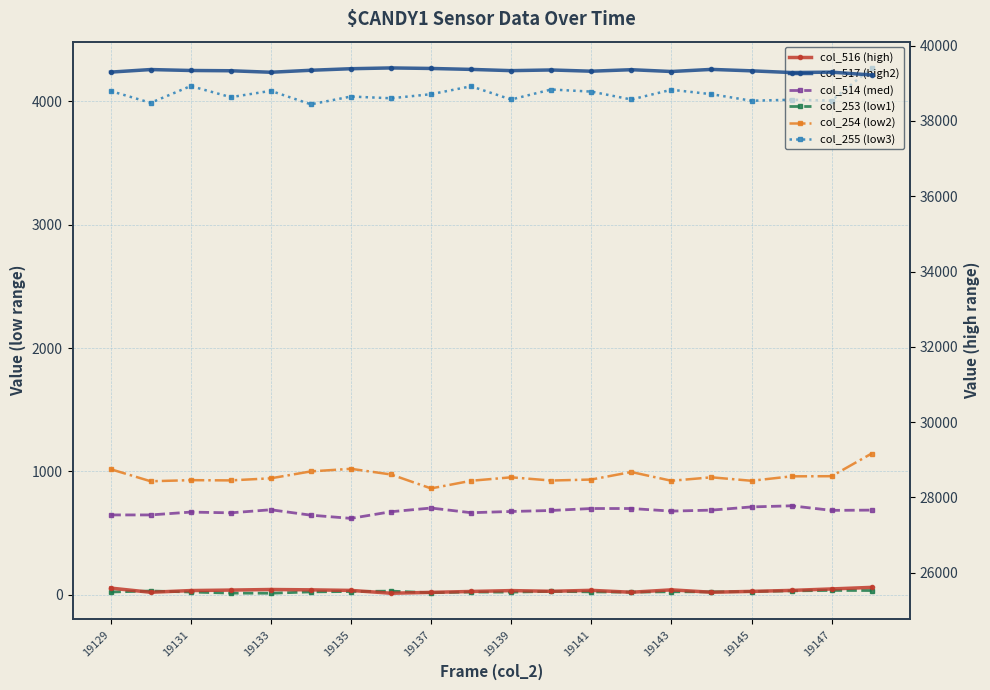

What is the sum of the col_517 (high2) values at 19137 and 19135?

78628